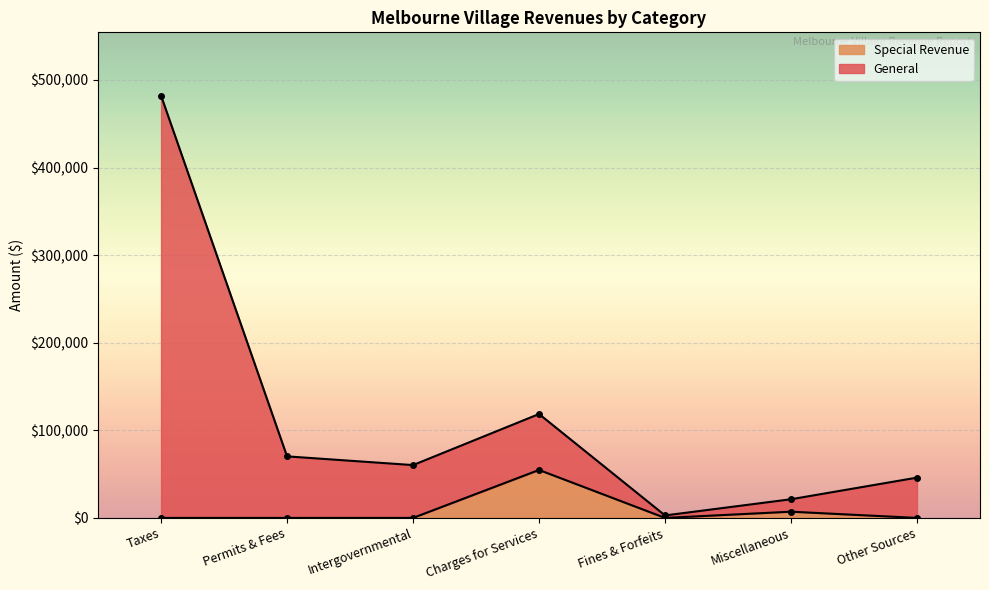

True or false: Special Revenue has a value of 0 at Fines & Forfeits.

True